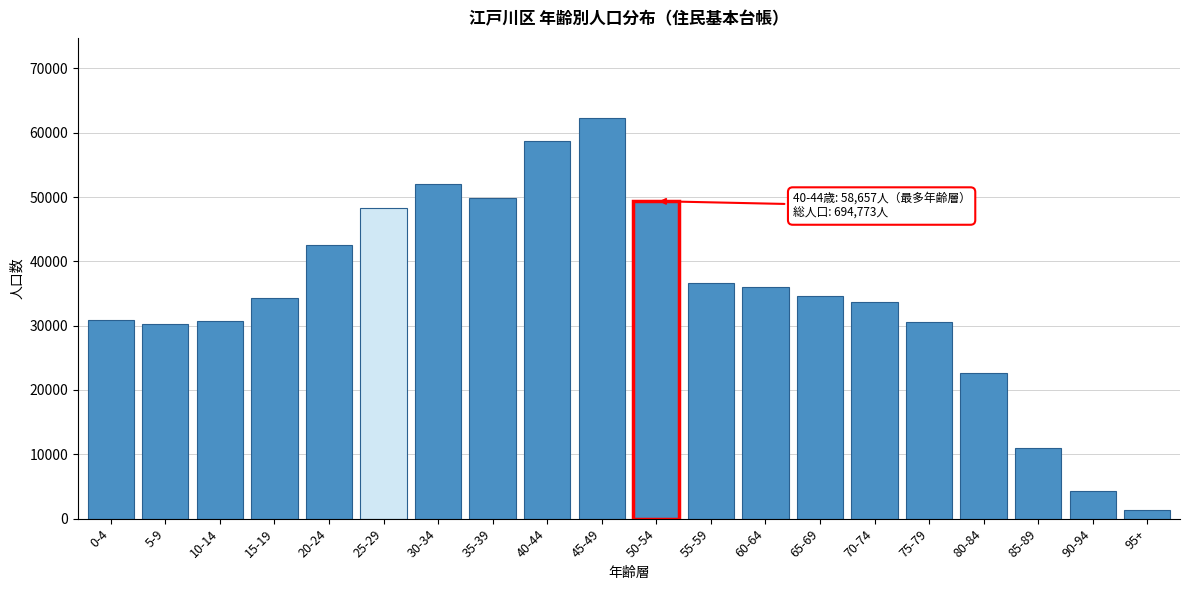

Is it true that the value at 75-79 is 49242?

False